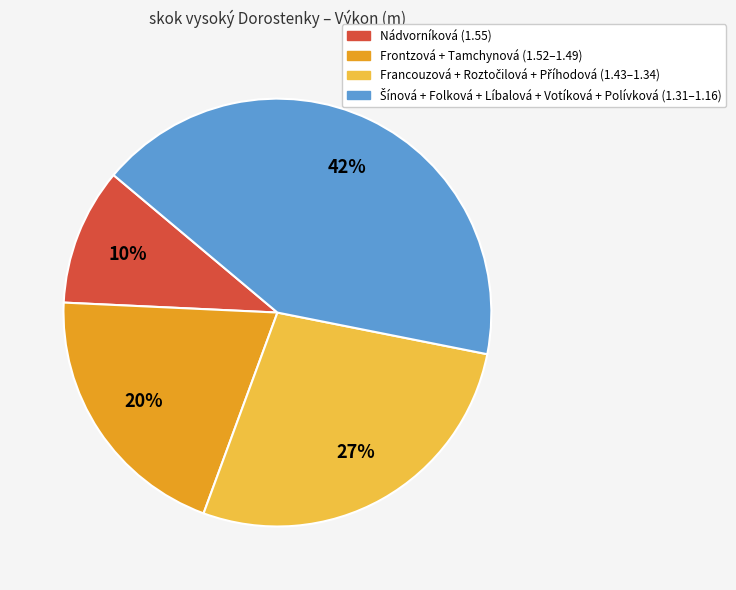

Is there any slice that represents more than half of the pie?

No